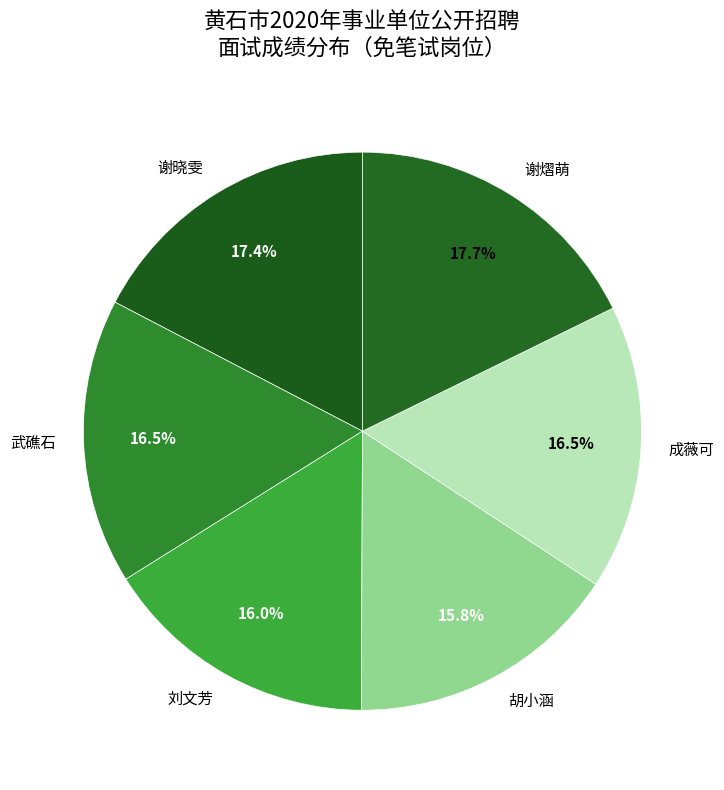

Is there a majority slice in this chart?

No